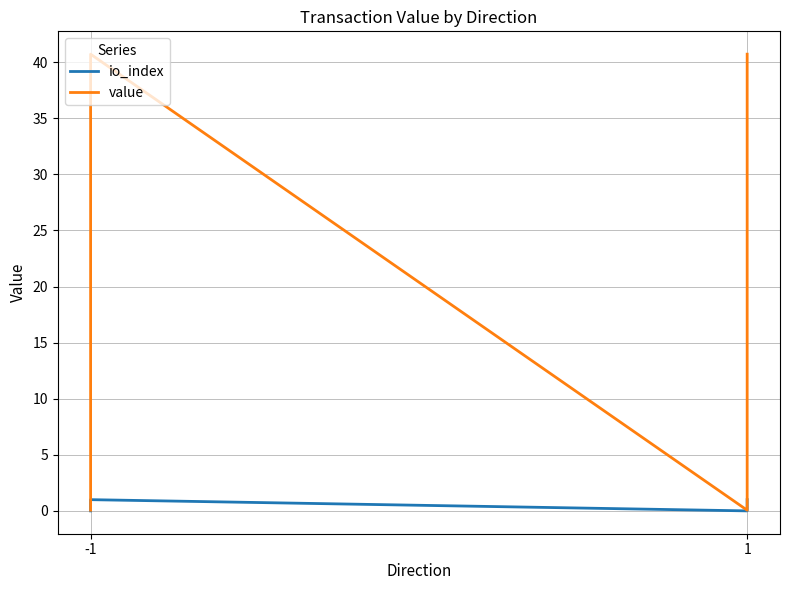

Rank the series by their average value, from lowest to highest.

io_index, value